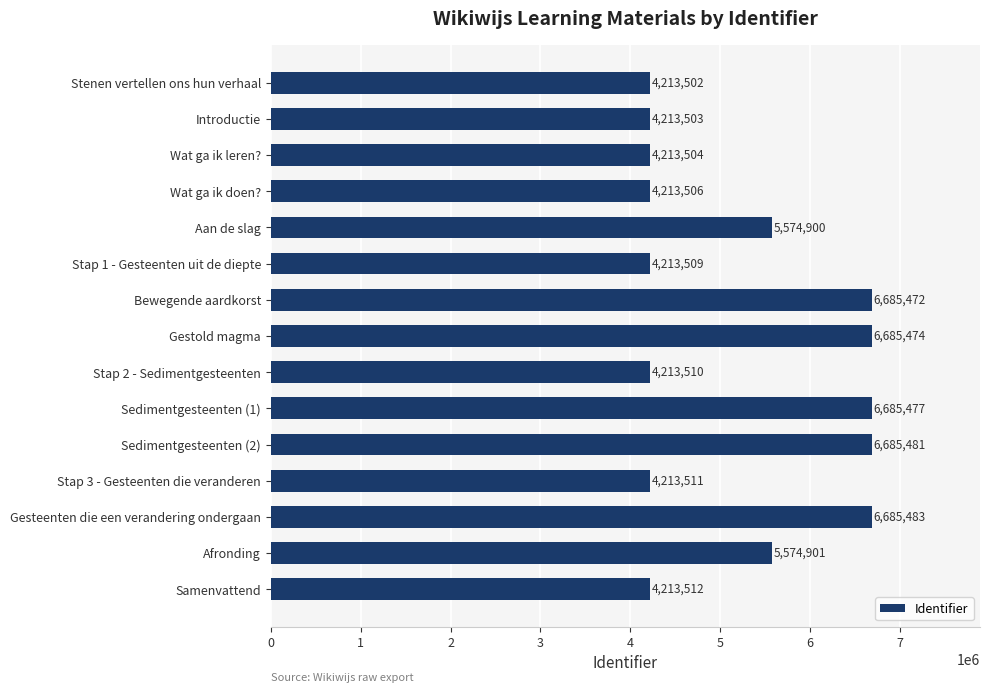

How many values are below 4213512?

7